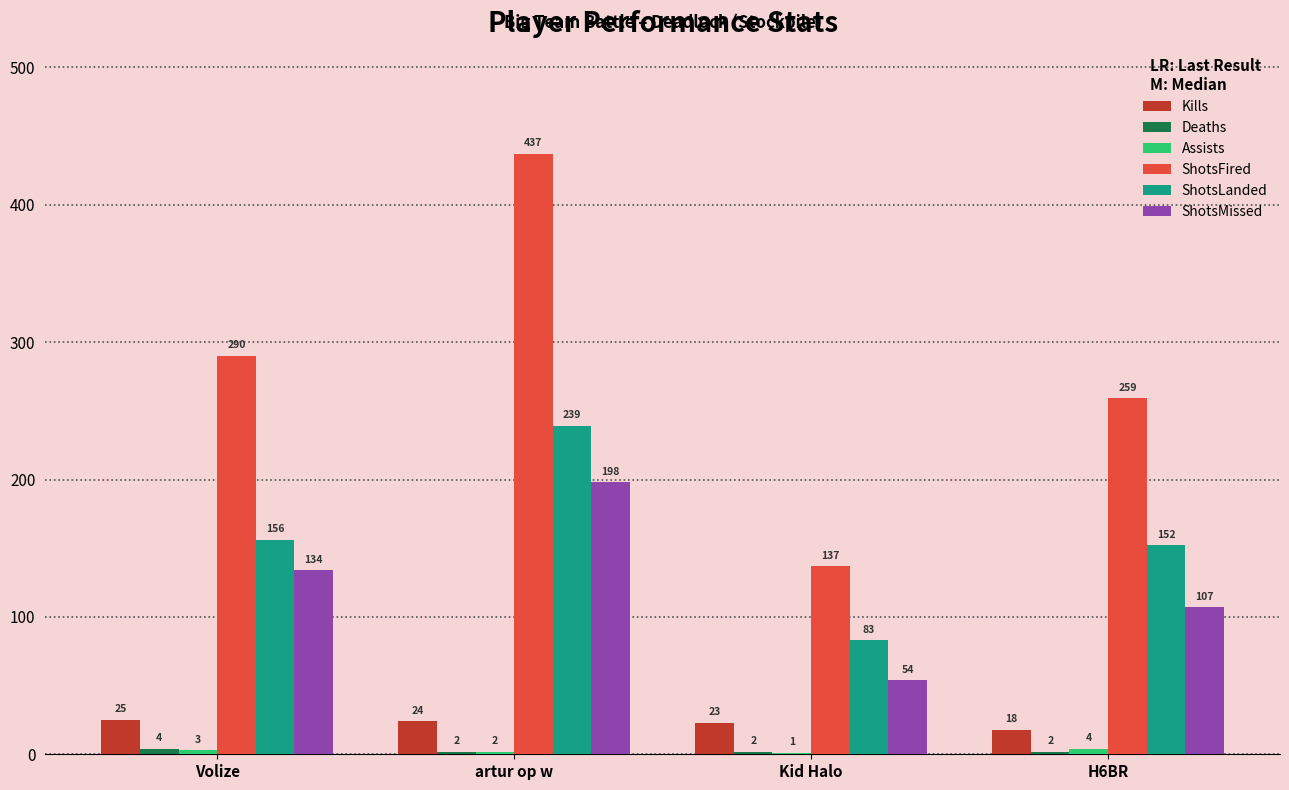

What is the sum of the ShotsMissed values at Kid Halo and Volize?

188